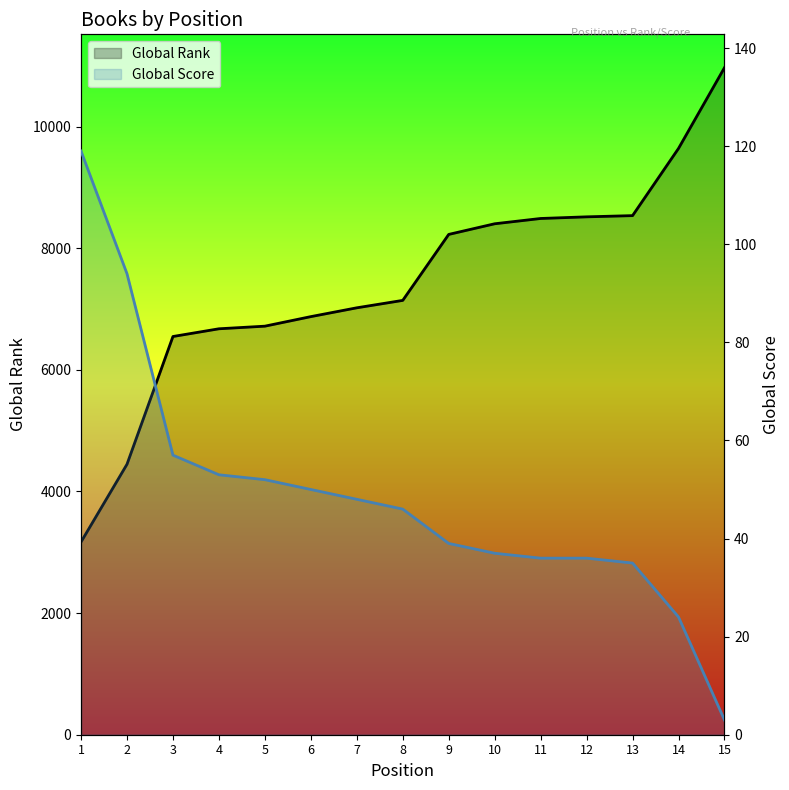

Rank the series by their maximum value, from lowest to highest.

Global Score, Global Rank